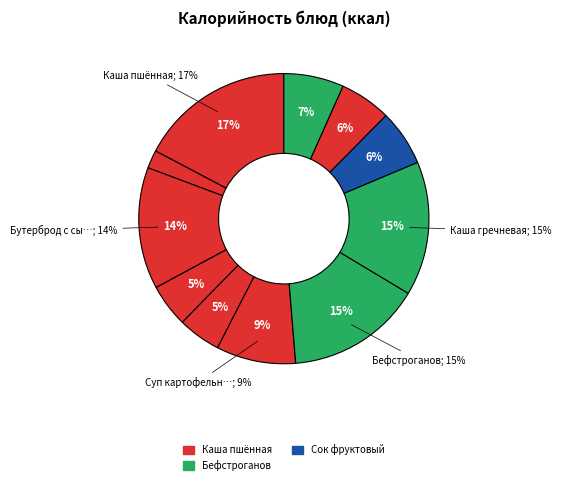

What percentage is the Бефстроганов slice, to the nearest percent?

15%